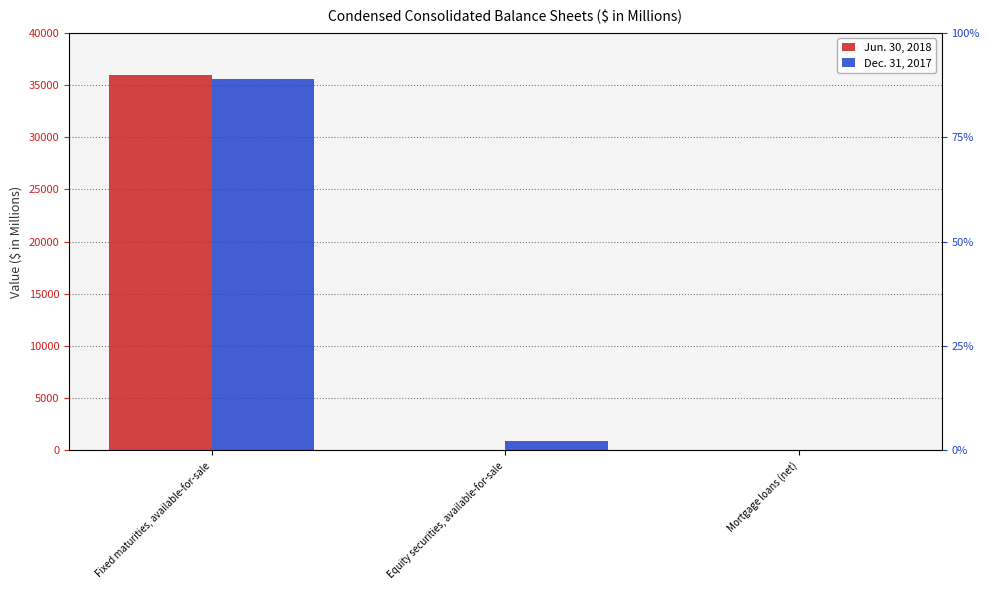

Reading right to left, extract all data points from this chart.

Jun. 30, 2018: Mortgage loans (net)=1	Equity securities, available-for-sale=0	Fixed maturities, available-for-sale=35913
Dec. 31, 2017: Mortgage loans (net)=1	Equity securities, available-for-sale=907	Fixed maturities, available-for-sale=35612